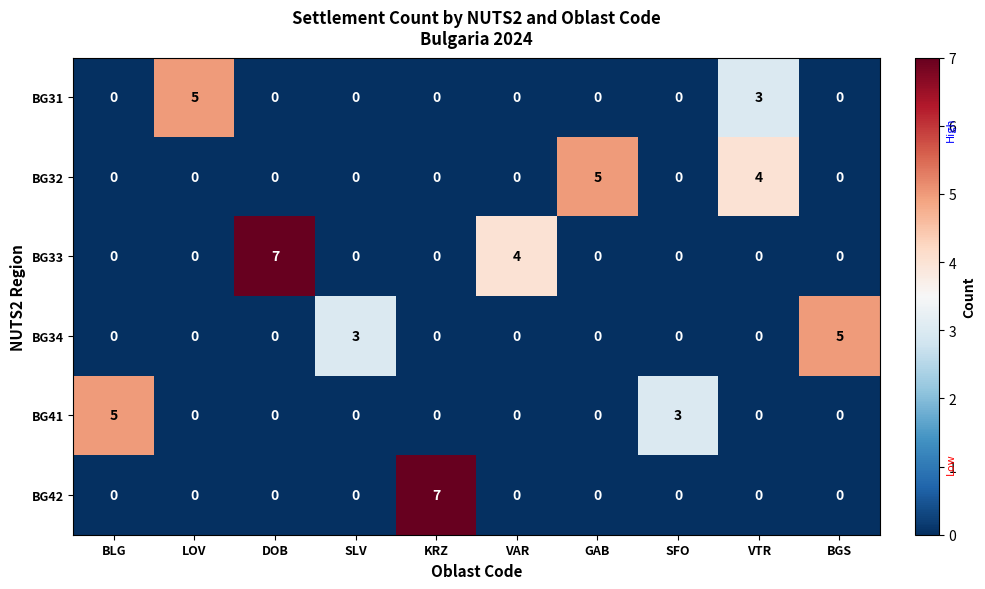

What is the total value across all series at SFO?

3